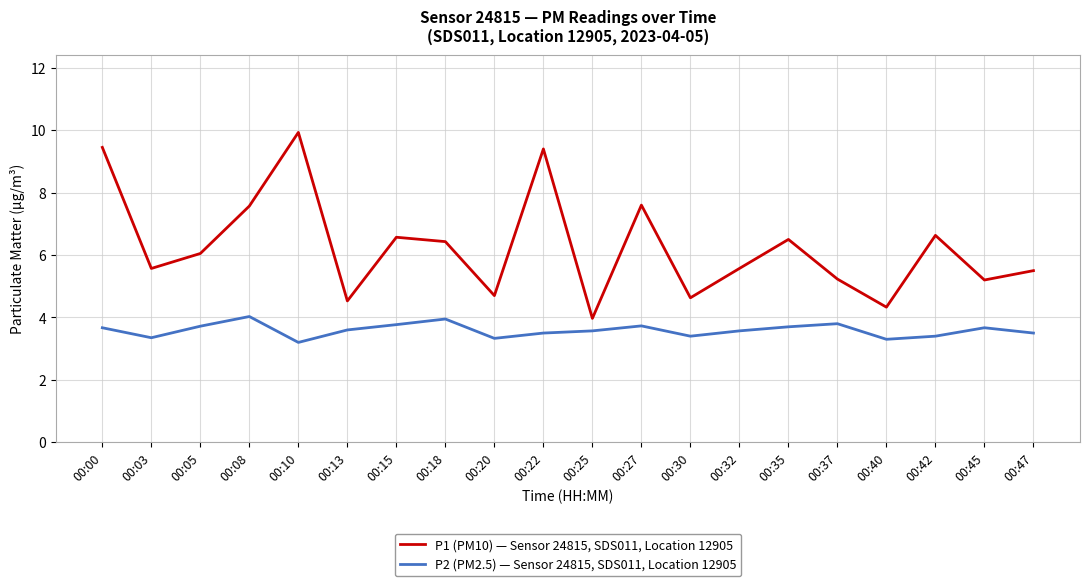

What is the sum of all P1 (PM10) — Sensor 24815, SDS011, Location 12905 values?

125.4